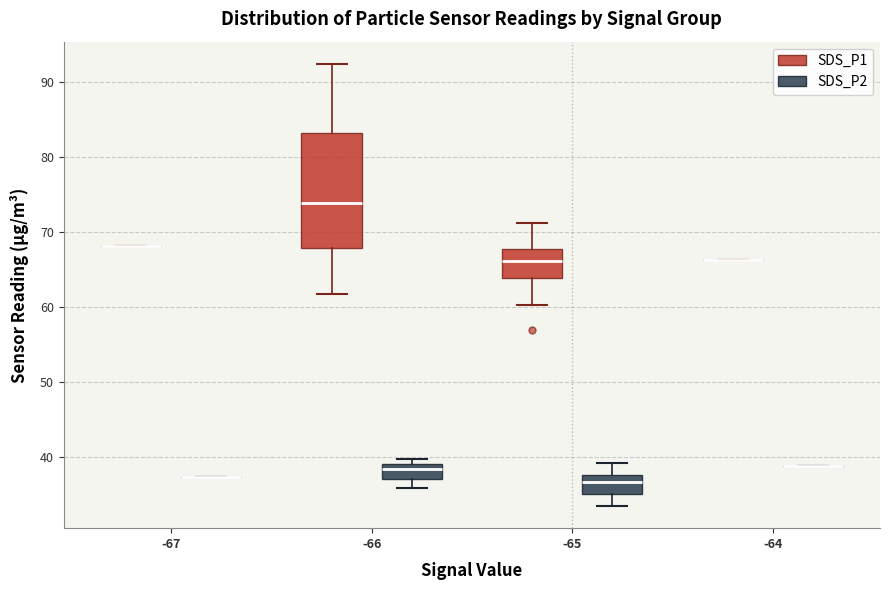

Reading left to right, read every box against the y-axis: the position of its median line, the range the box covers, and the ends of its whiskers. The values are not printed on the chart, so give them approximately, as read against the axis.

-67 (SDS_P1): box collapsed to a line at 68, whiskers 68 to 68
-67 (SDS_P2): box collapsed to a line at 37, whiskers 37 to 37
-66 (SDS_P1): median 74, box 68 to 83, whiskers 62 to 92
-66 (SDS_P2): median 38, box 37 to 39, whiskers 36 to 40
-65 (SDS_P1): median 66, box 64 to 68, whiskers 60 to 71
-65 (SDS_P2): median 37, box 35 to 38, whiskers 33 to 39
-64 (SDS_P1): box collapsed to a line at 66, whiskers 66 to 66
-64 (SDS_P2): box collapsed to a line at 39, whiskers 39 to 39